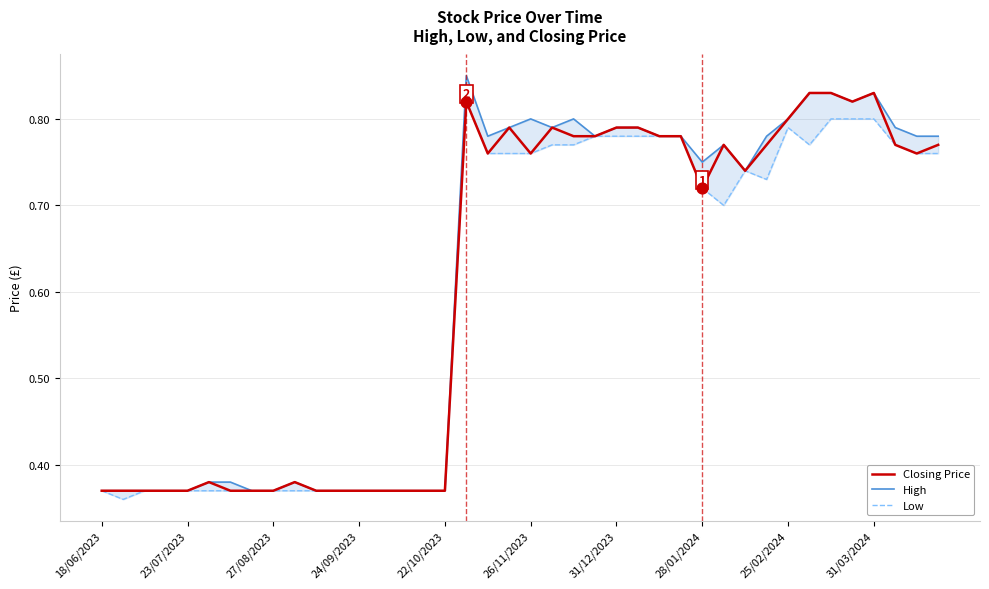

Which series reaches the maximum Y coordinate?

High